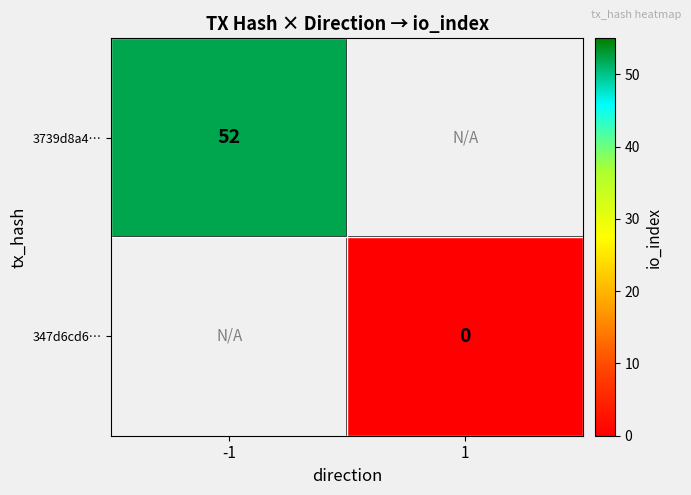

At which label is 3739d8a4… closest to 52?

-1